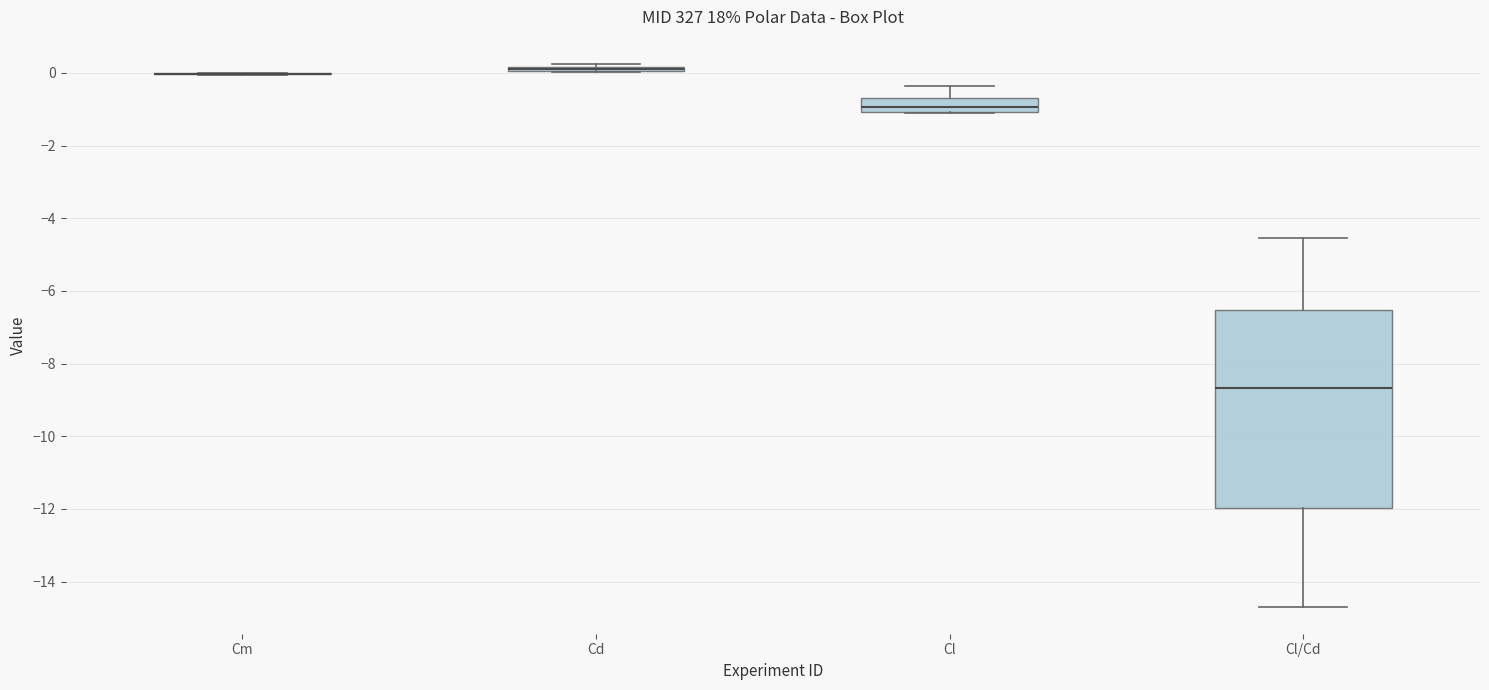

Where is the upper edge of the box for Cl on the y-axis? The values are not printed on the chart, so give them approximately, as read against the axis.

-0.6